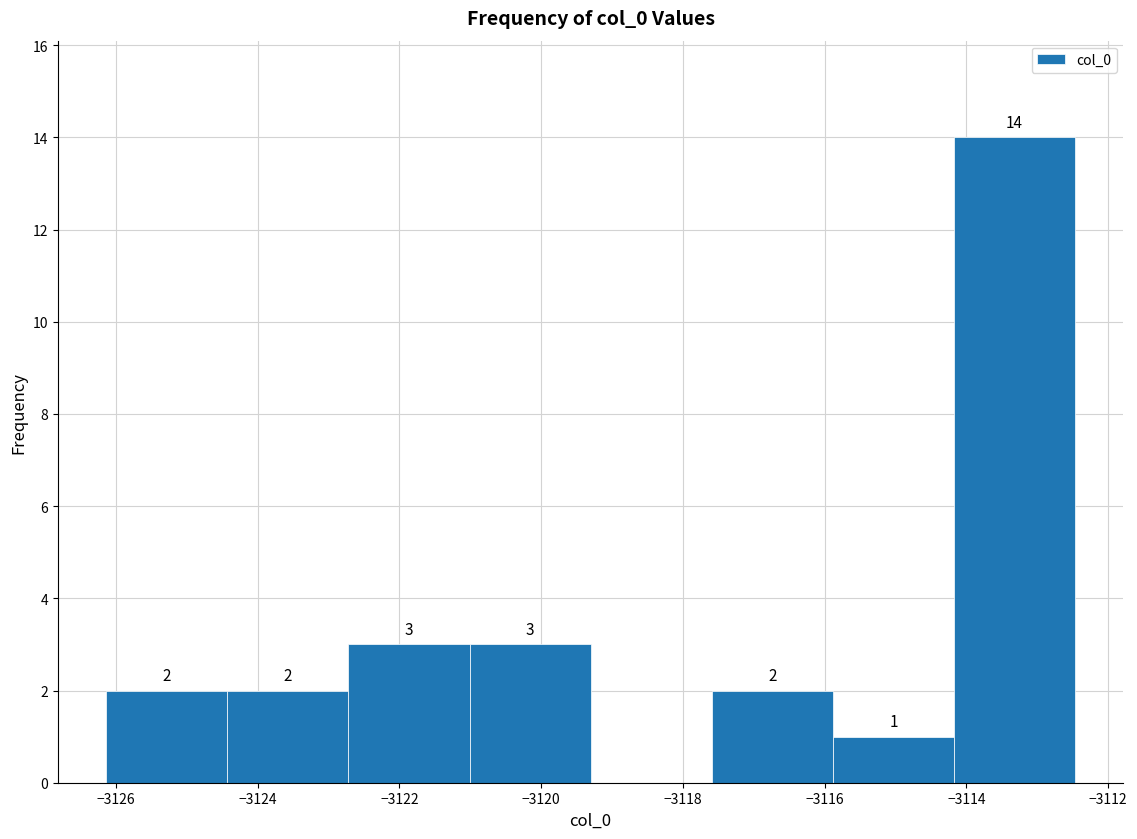

Over which range of the x-axis is the bar tallest?

-3114.2 to -3112.4